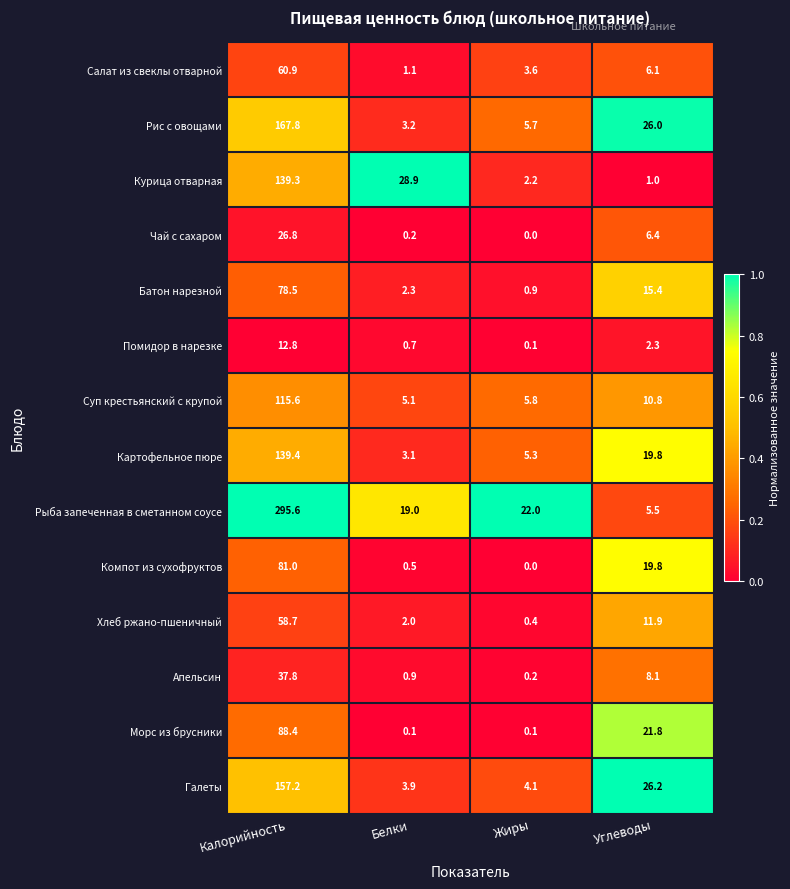

What is the minimum value for Рис с овощами?

3.2